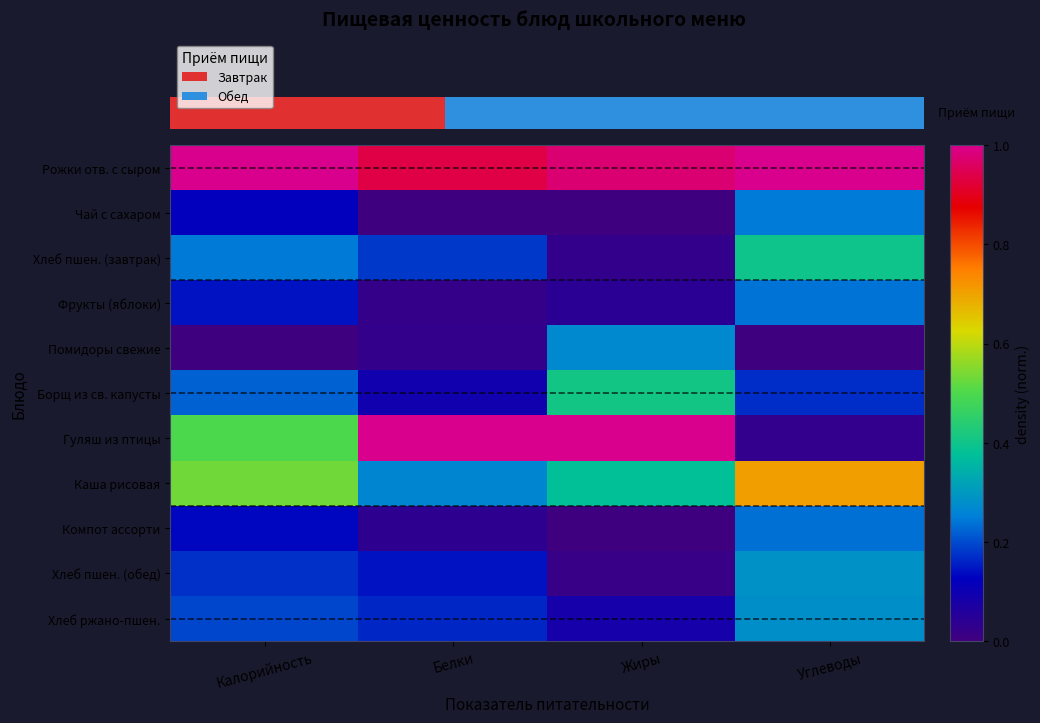

What is the difference between the highest and lowest values at Жиры?

1.0